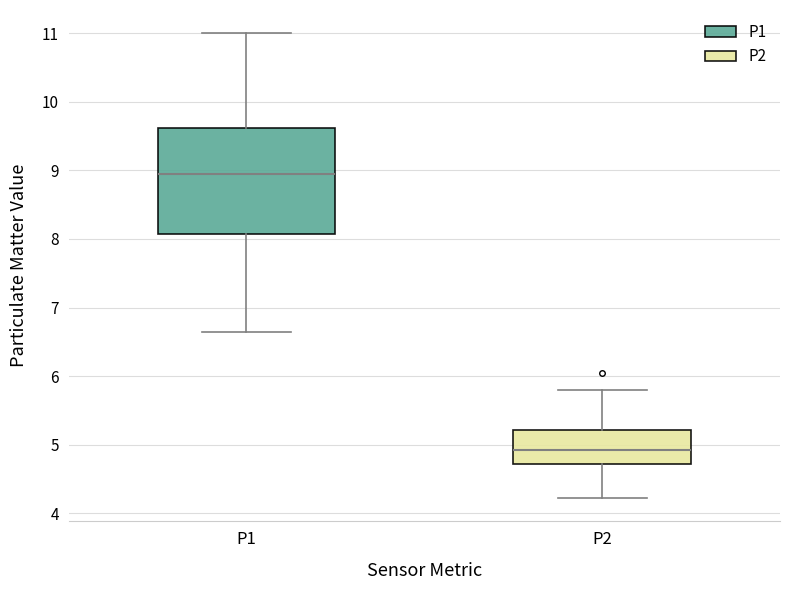

Which box has the lowest median line?

P2